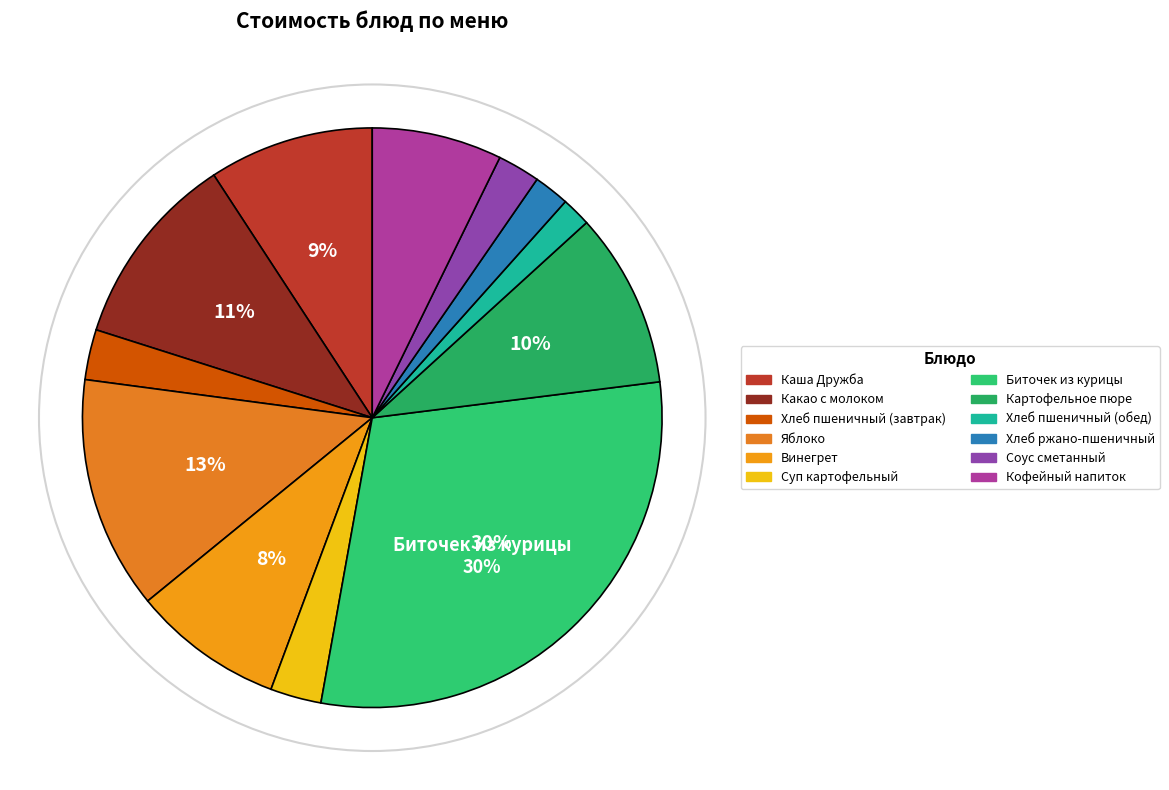

Does Каша Дружба represent more than half of the total?

No